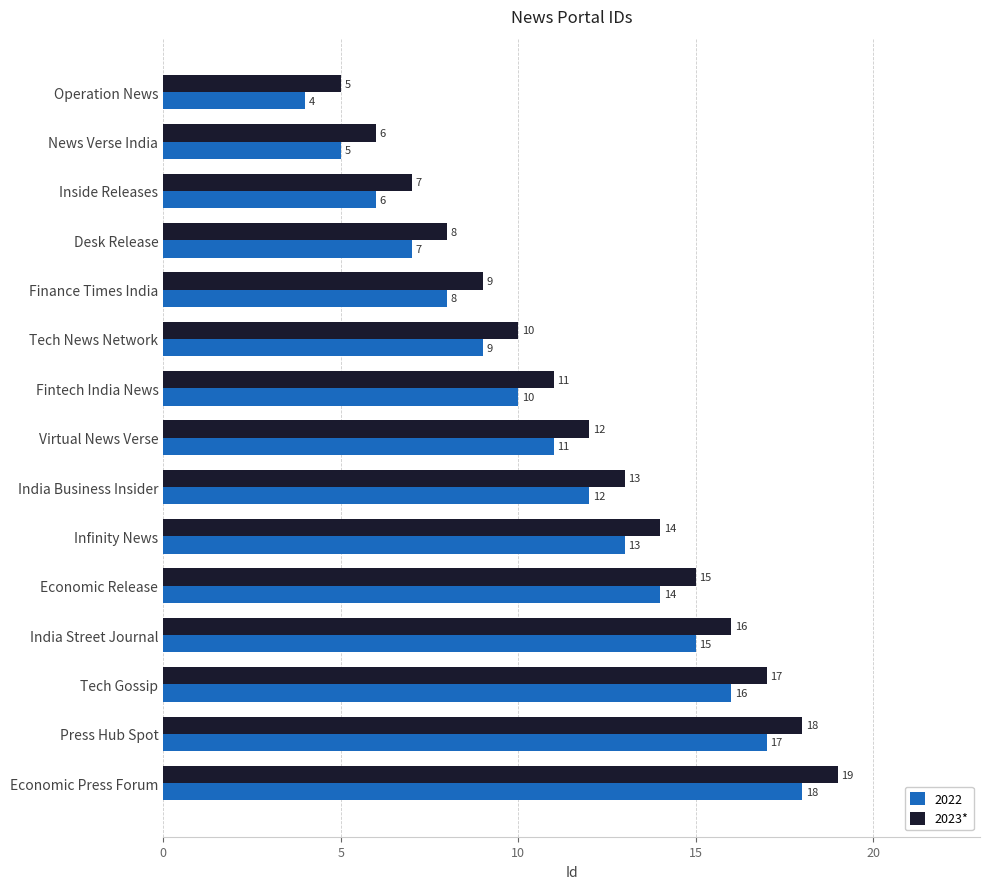

How many categories are shown in the chart?

15